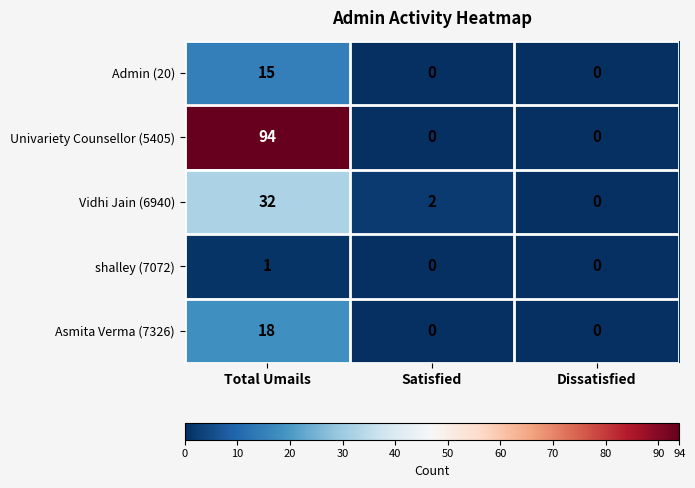

Rank the series by their maximum value, from highest to lowest.

Univariety Counsellor (5405), Vidhi Jain (6940), Asmita Verma (7326), Admin (20), shalley (7072)